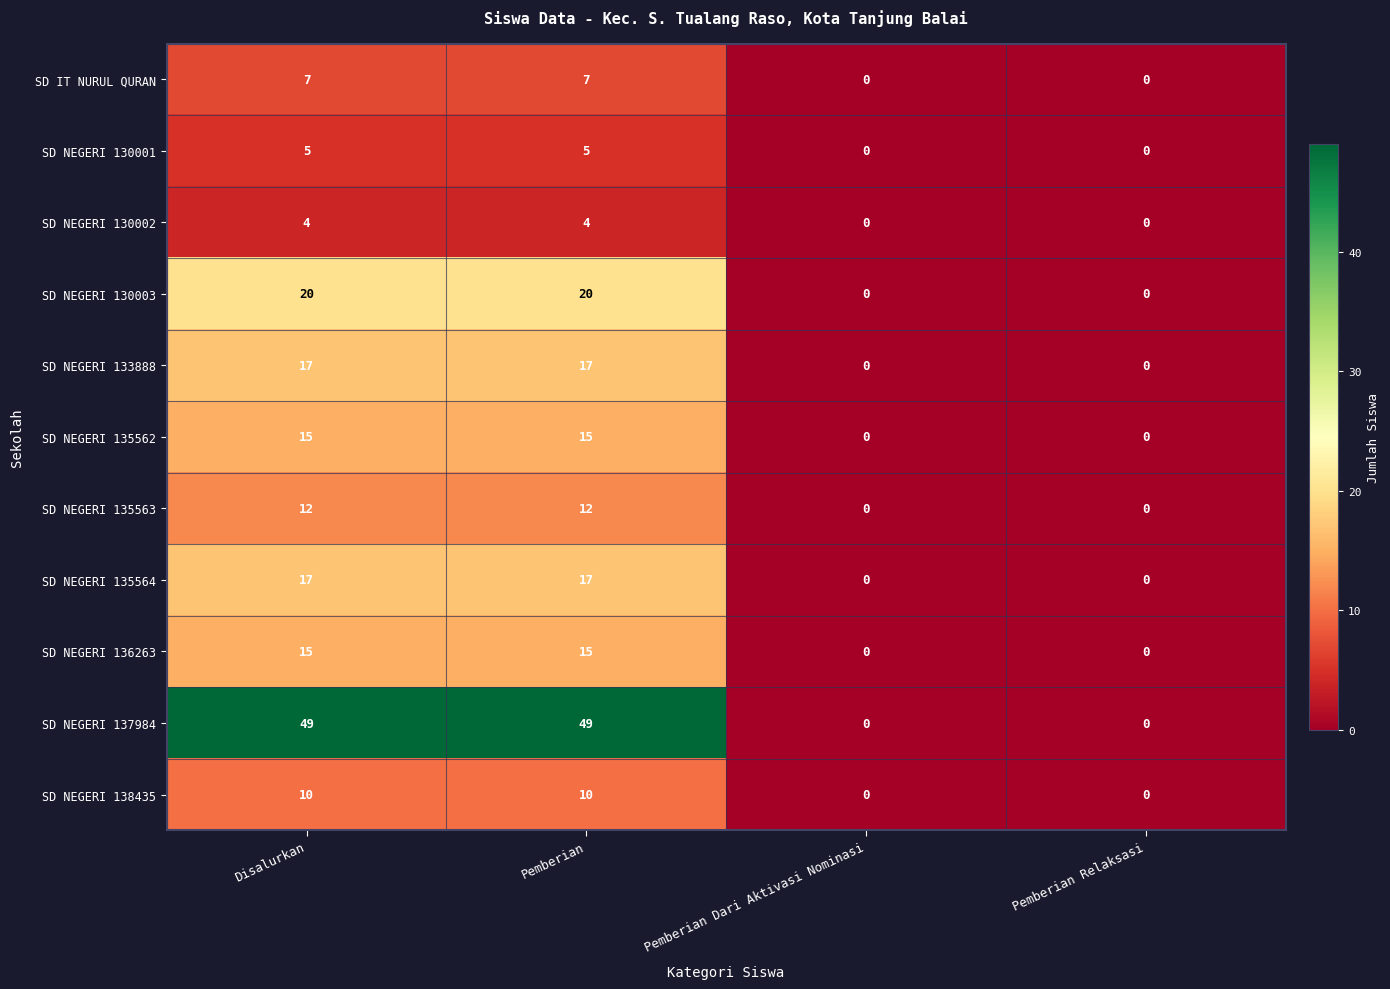

What is the sum of the SD NEGERI 130001 values at Pemberian Dari Aktivasi Nominasi and Pemberian?

5